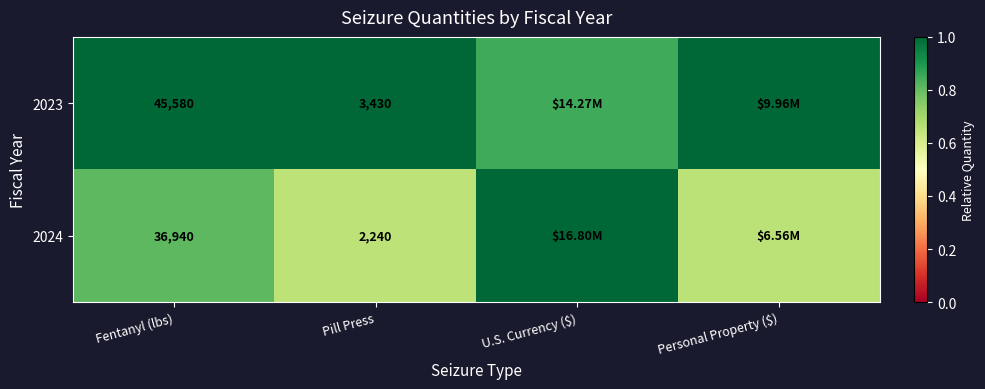

The 2023 series shows 0.8 at U.S. Currency ($). True or false?

True